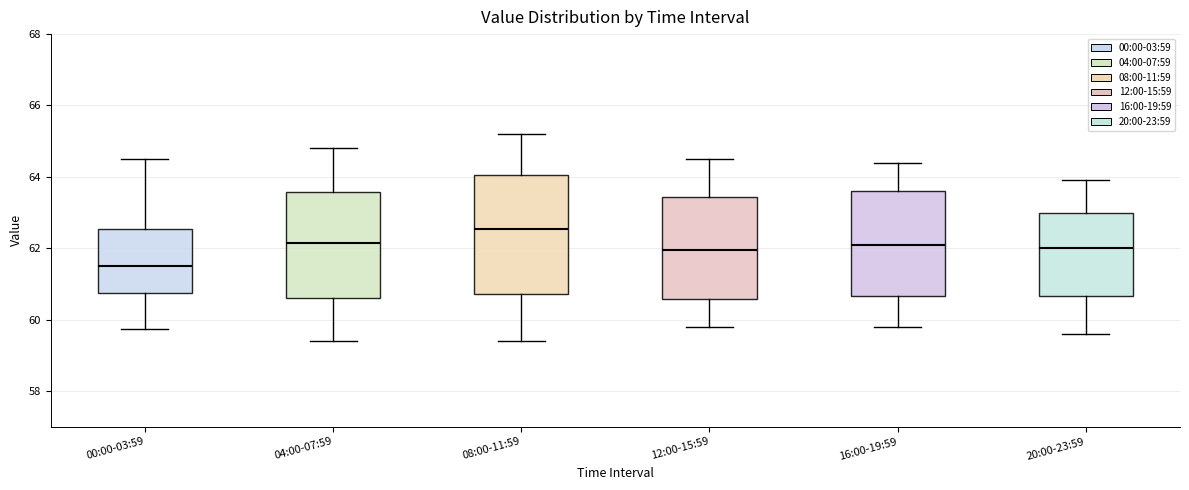

Which box's median line is the lowest?

00:00-03:59